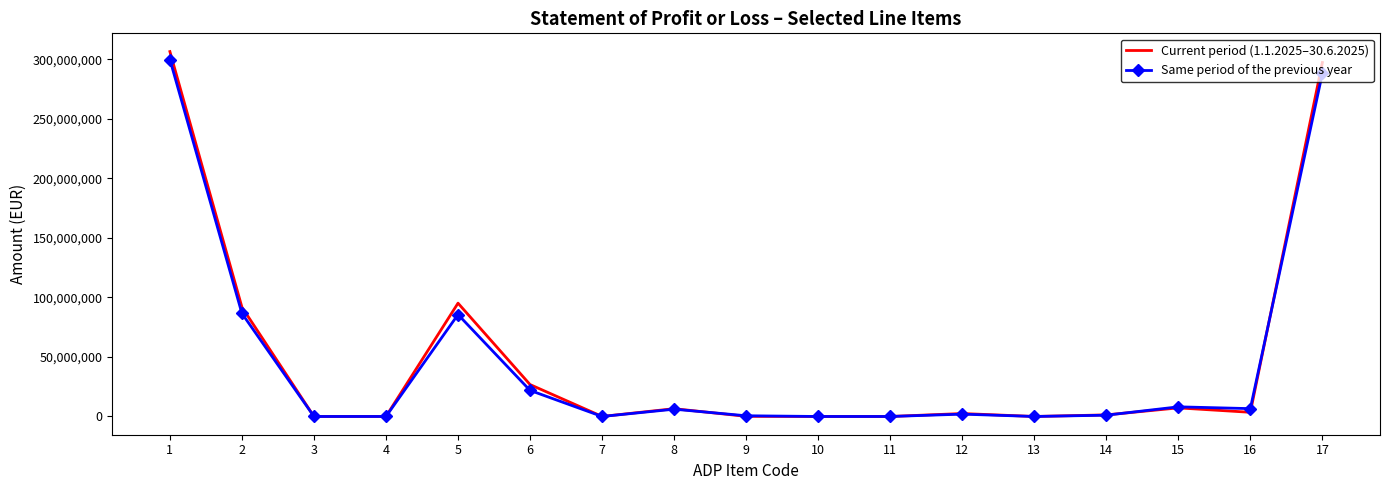

List the series in order of their peak value, highest first.

Current period (1.1.2025–30.6.2025), Same period of the previous year